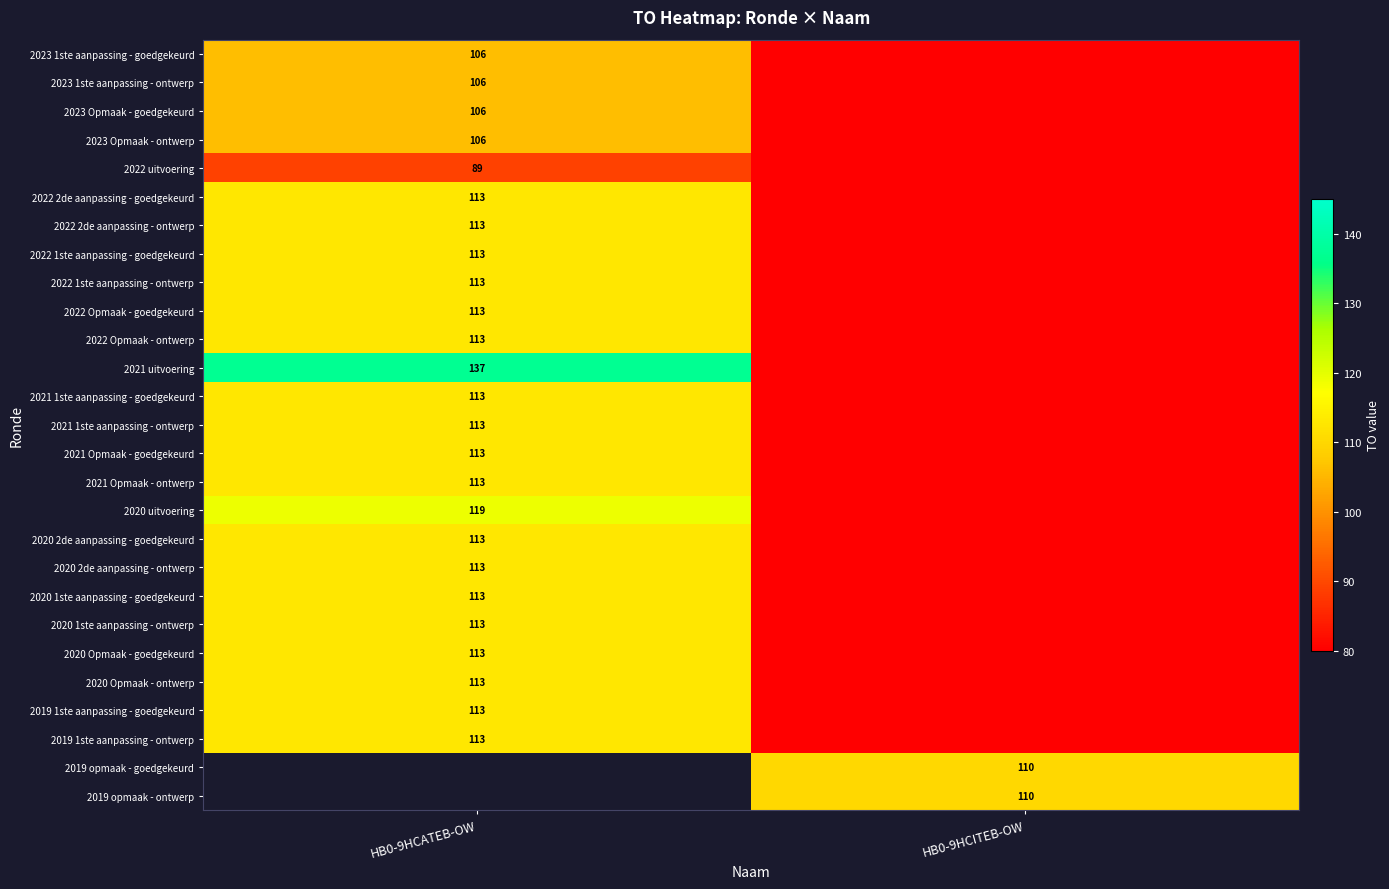

True or false: 2020 2de aanpassing - ontwerp has a value of 113 at HB0-9HCATEB-OW.

True